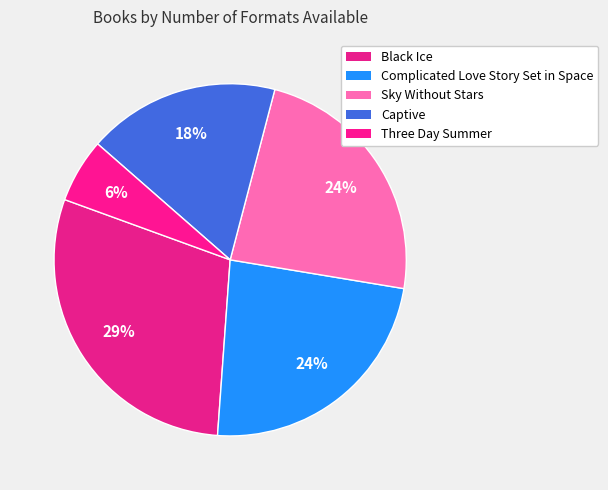

How much of the chart is everything except Captive?

82.4%